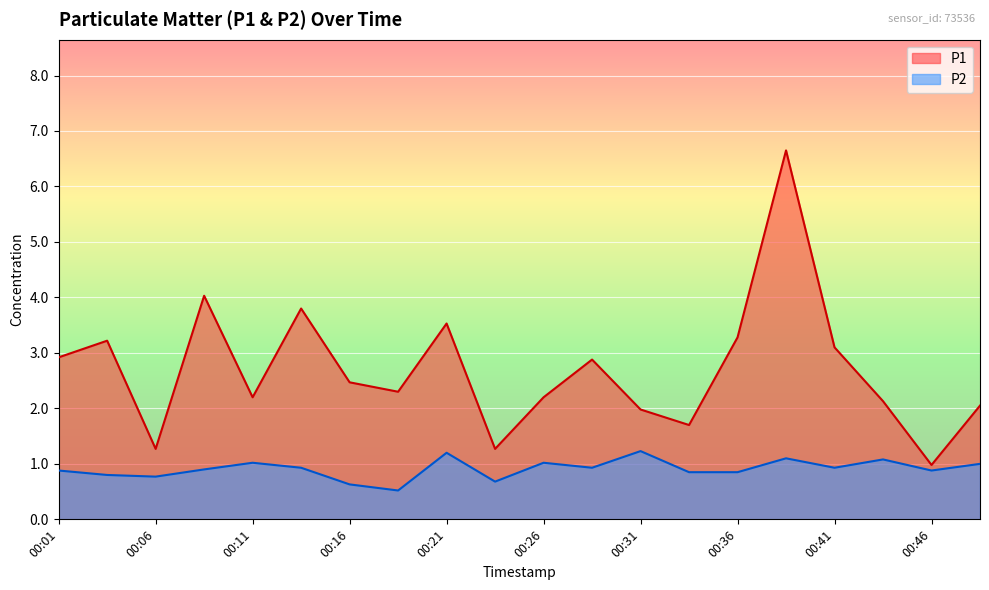

True or false: P2 and P1 cross at least once.

False